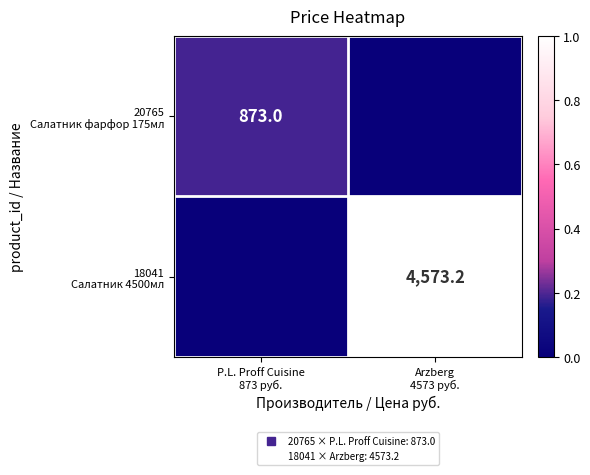

At how many categories does at least one series exceed 0?

2